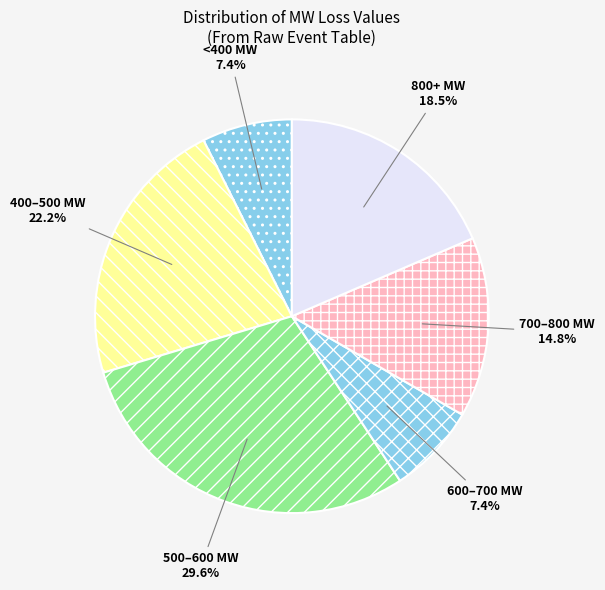

What is the largest slice in the pie chart?

500–600 MW